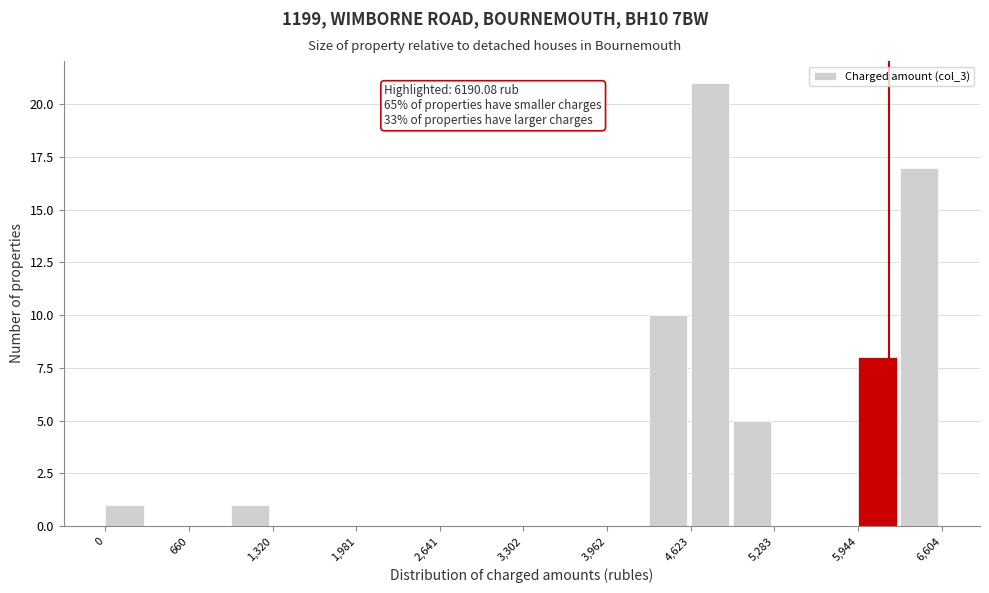

Read against the x-axis, roughly where is the centre of the tallest bar?

4800